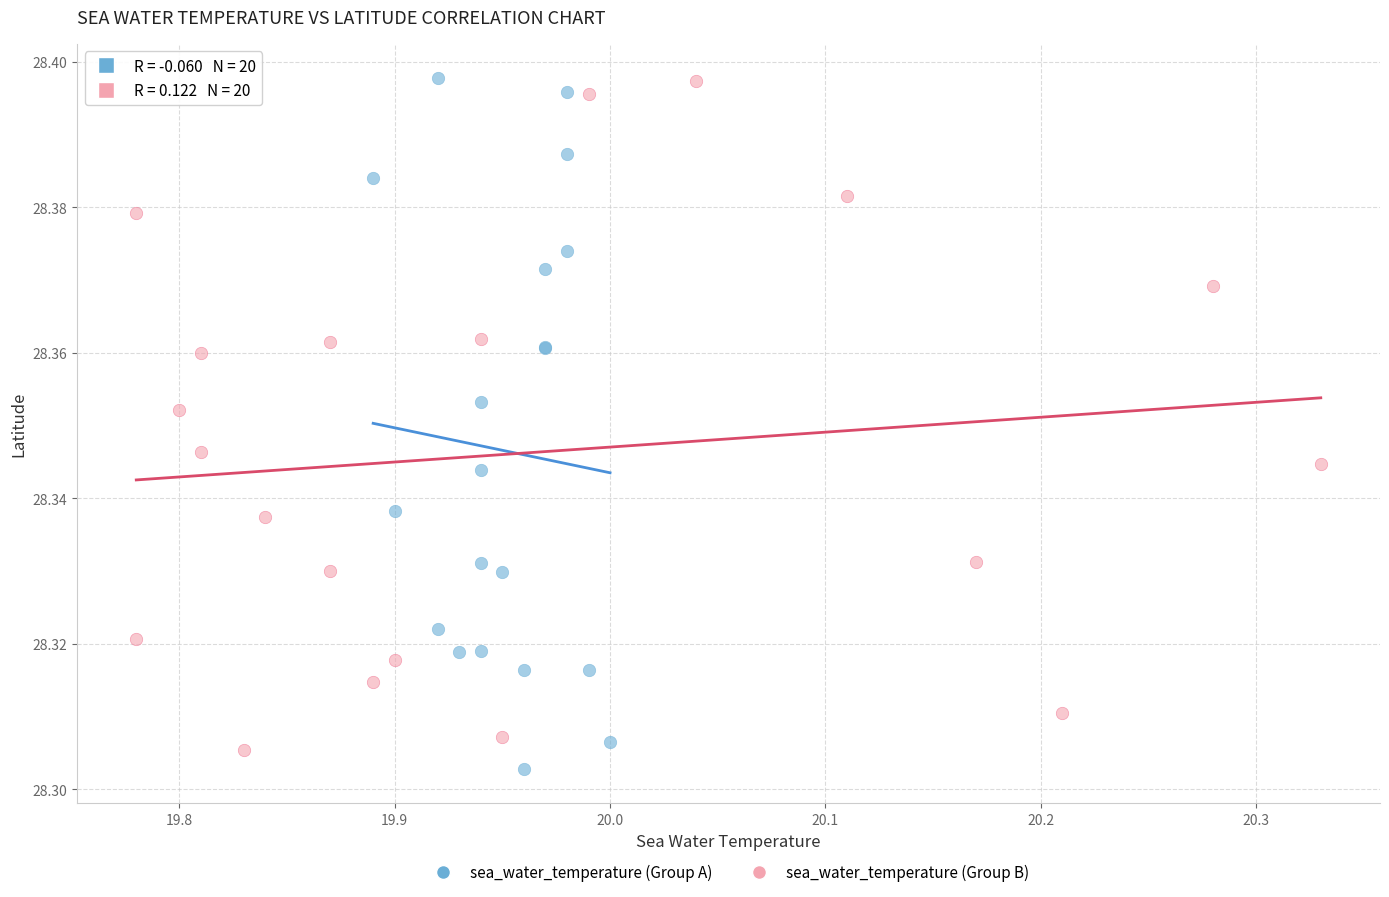

What are all the series names shown in the legend?

sea_water_temperature (Group A), sea_water_temperature (Group B)